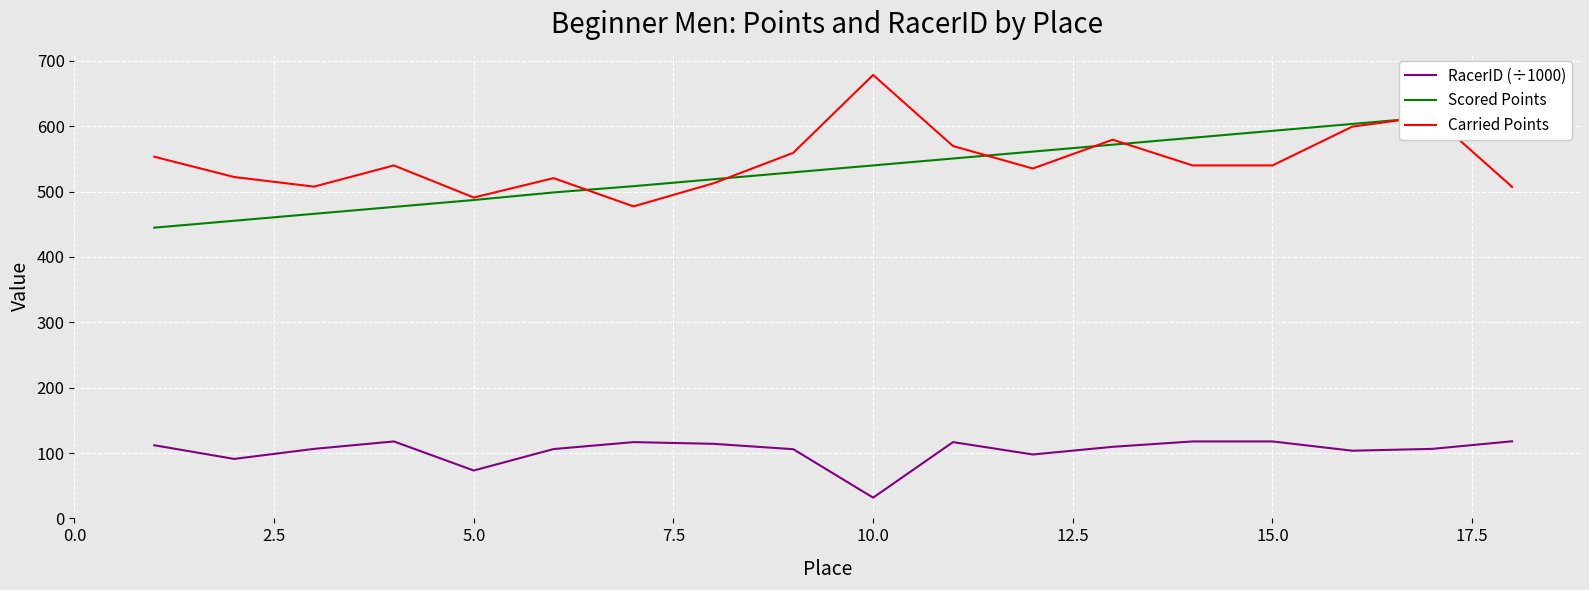

True or false: RacerID (÷1000) and Carried Points cross at least once.

False